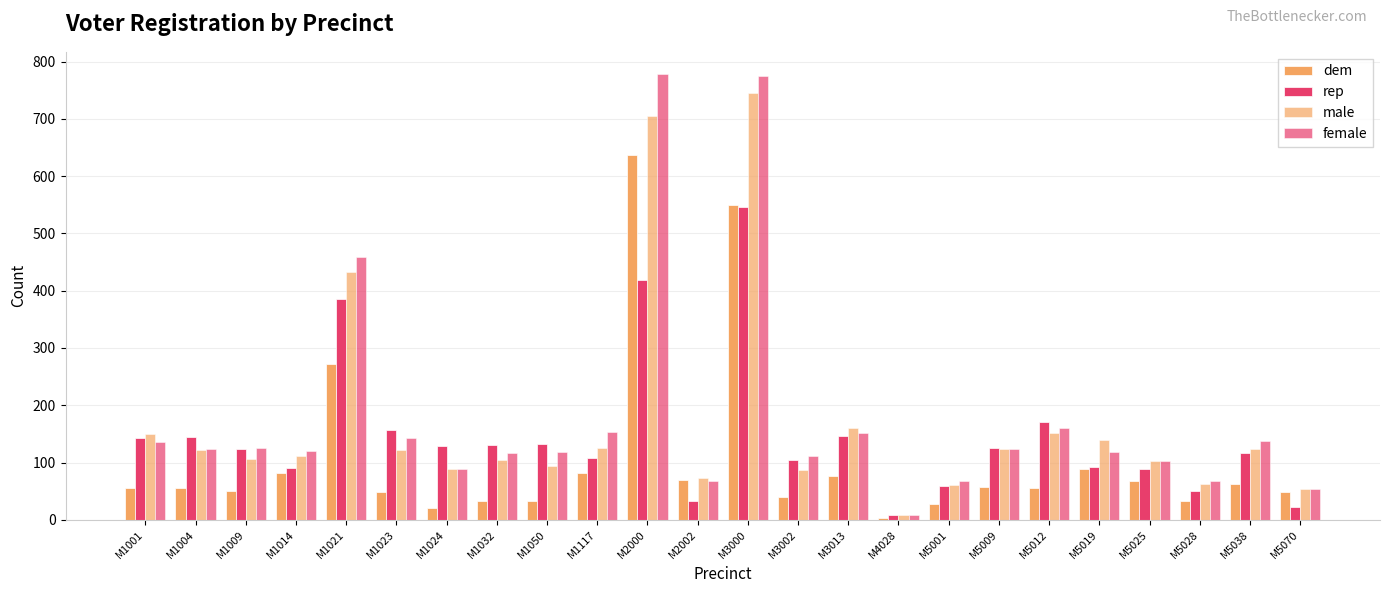

The female series shows 154 at M1117. True or false?

True